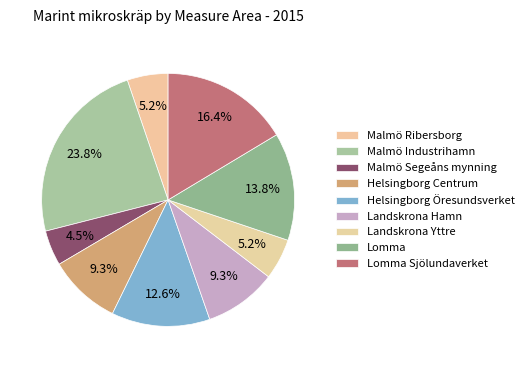

Does Landskrona Hamn represent more than half of the total?

No